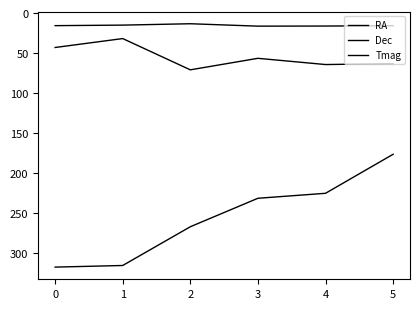

Is this an area chart (filled region under the line)?

No